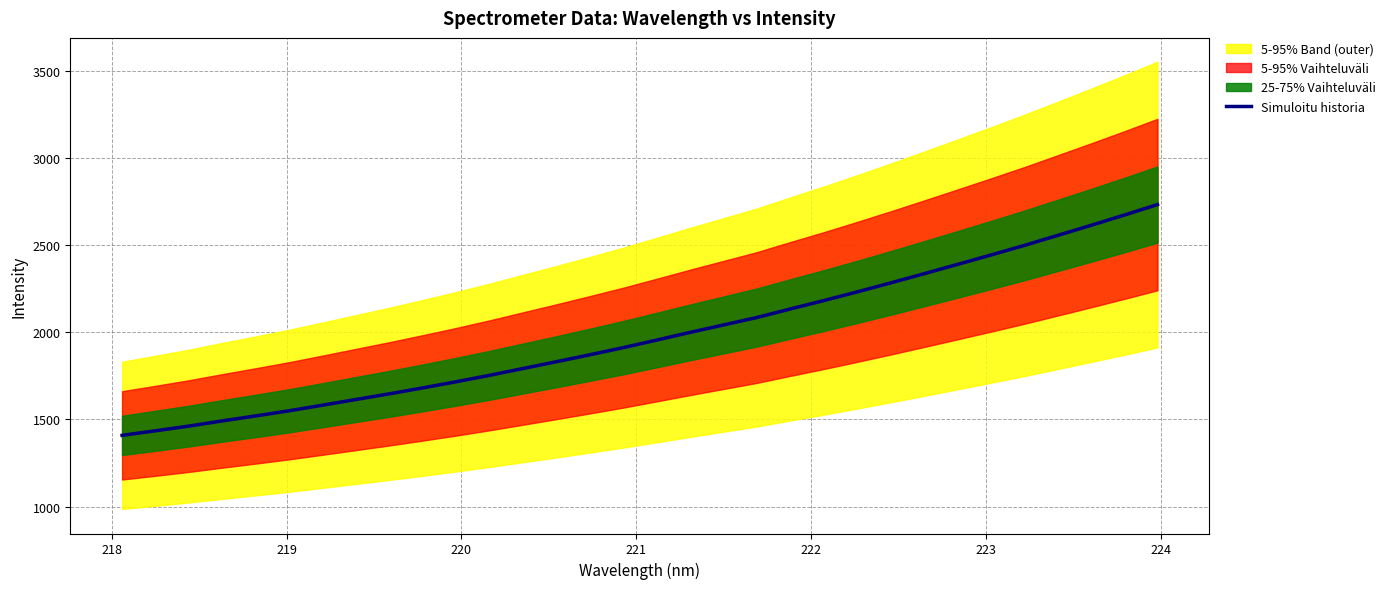

What is the sum of all values?

63432.5